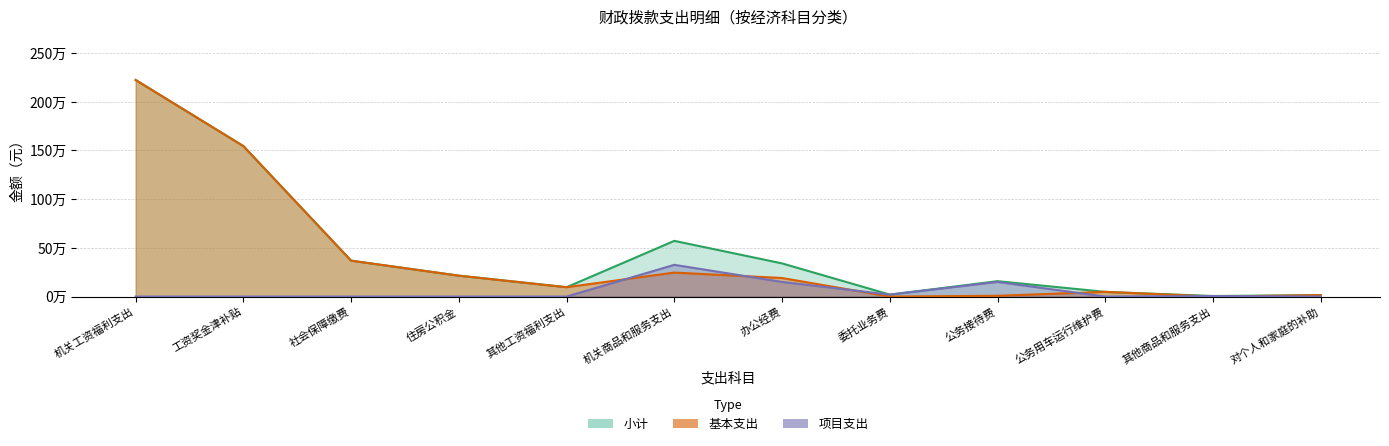

Which series has the largest total across all categories?

小计